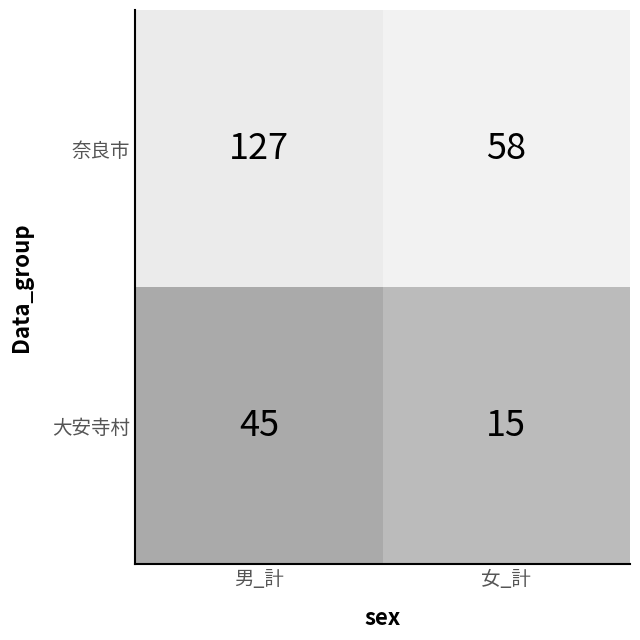

At how many categories does at least one series exceed 95?

1